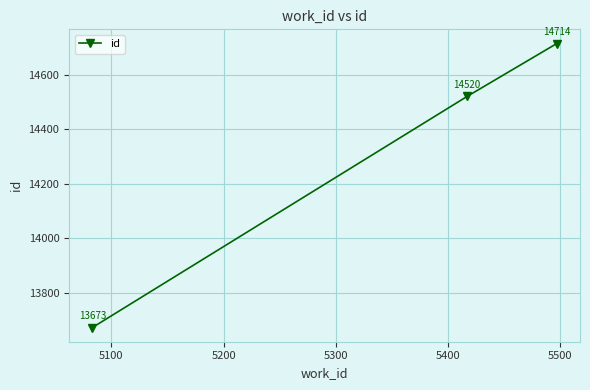

Count the values in the range 13673 to 14714.

3